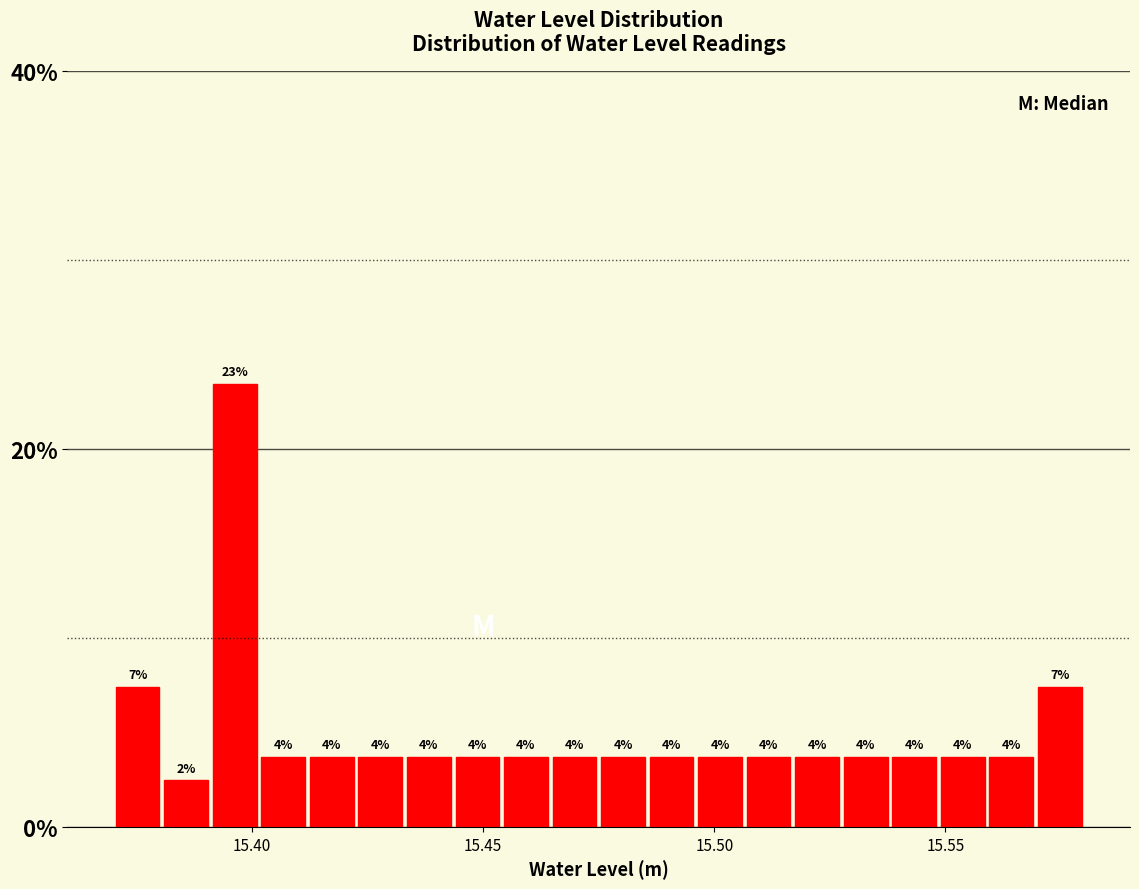

Around what value on the x-axis is the tallest bar? Give the approximate position of its centre, as read against the axis.

15.395